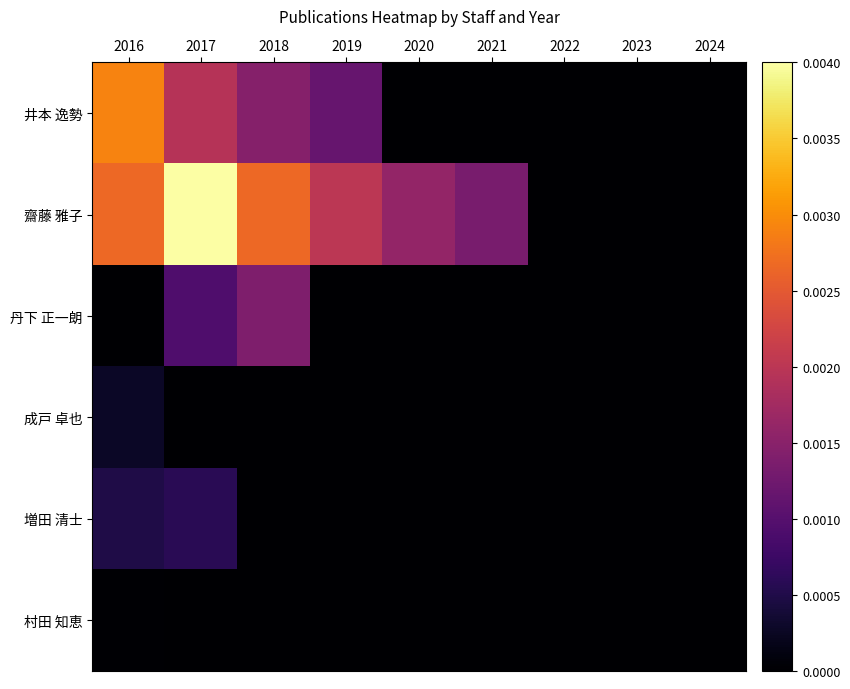

Reading left to right, extract all data points from this chart.

井本 逸勢: 2016=0.0	2017=0.0	2018=0.0	2019=0.0	2020=0.0	2021=0.0	2022=0.0	2023=0.0	2024=0.0
齋藤 雅子: 2016=0.0	2017=0.0	2018=0.0	2019=0.0	2020=0.0	2021=0.0	2022=0.0	2023=0.0	2024=0.0
丹下 正一朗: 2016=0.0	2017=0.0	2018=0.0	2019=0.0	2020=0.0	2021=0.0	2022=0.0	2023=0.0	2024=0.0
成戸 卓也: 2016=0.0	2017=0.0	2018=0.0	2019=0.0	2020=0.0	2021=0.0	2022=0.0	2023=0.0	2024=0.0
増田 清士: 2016=0.0	2017=0.0	2018=0.0	2019=0.0	2020=0.0	2021=0.0	2022=0.0	2023=0.0	2024=0.0
村田 知恵: 2016=0.0	2017=0.0	2018=0.0	2019=0.0	2020=0.0	2021=0.0	2022=0.0	2023=0.0	2024=0.0